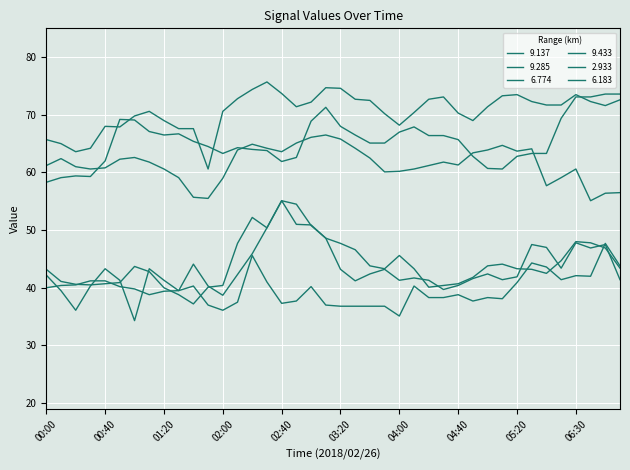

Does the chart have visible grid lines?

Yes